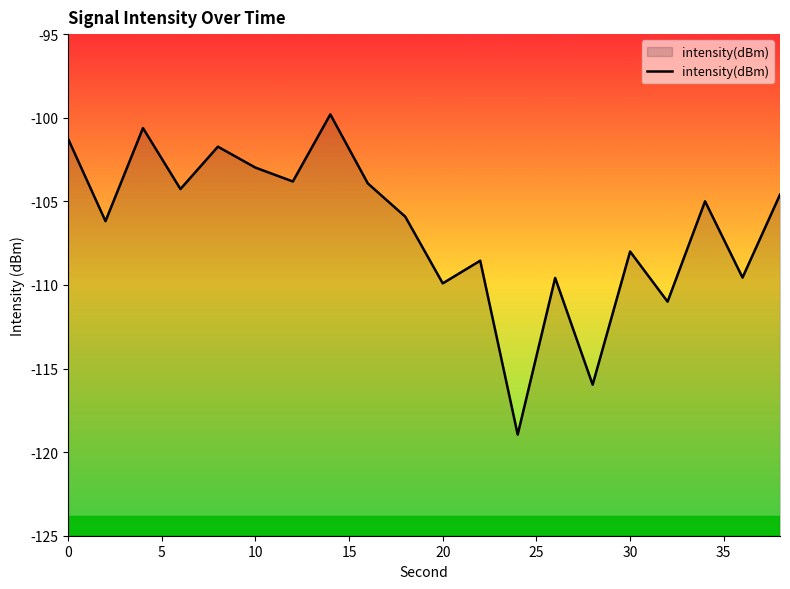

How many categories are shown in the chart?

20